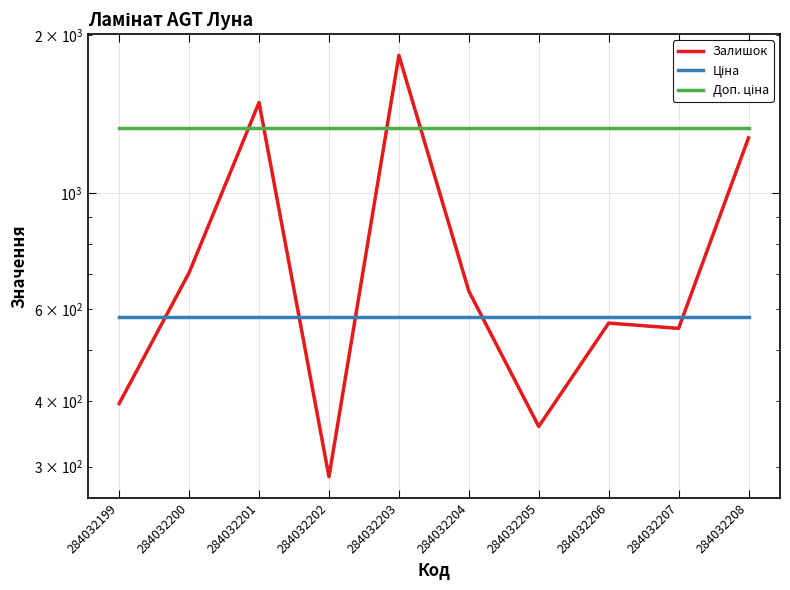

Rank the series by their maximum value, from highest to lowest.

Залишок, Доп. ціна, Ціна